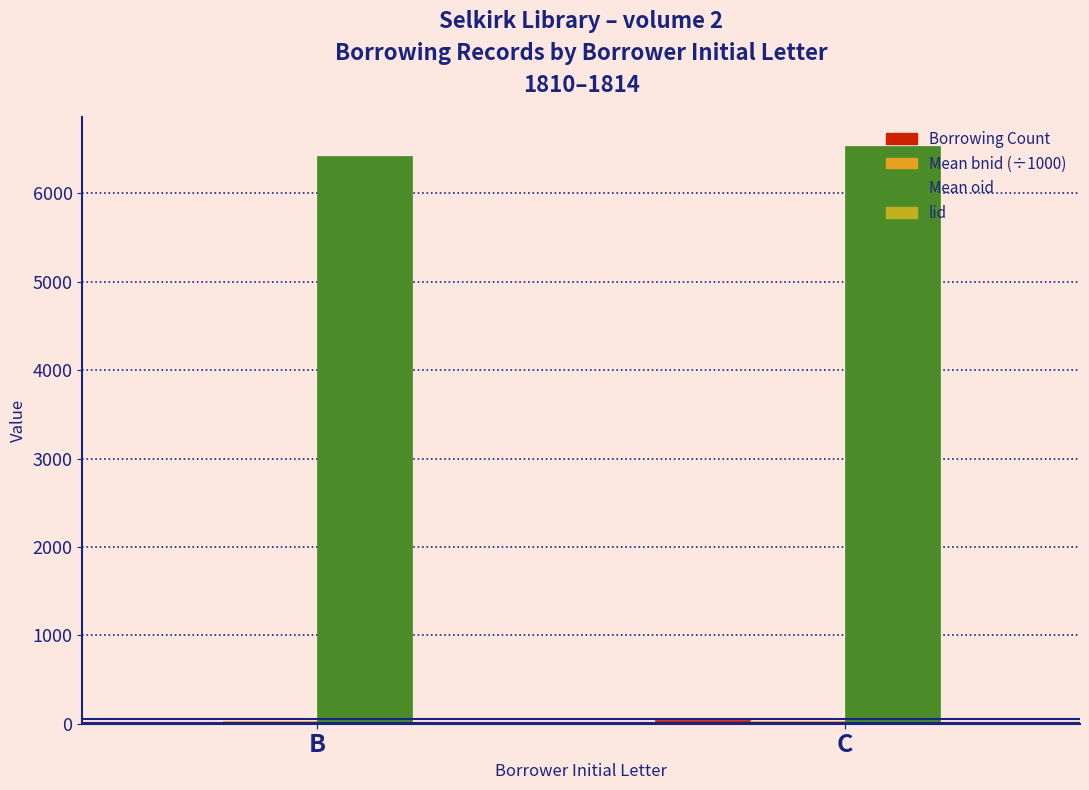

Is it true that Mean oid equals 8394.8 at B?

False